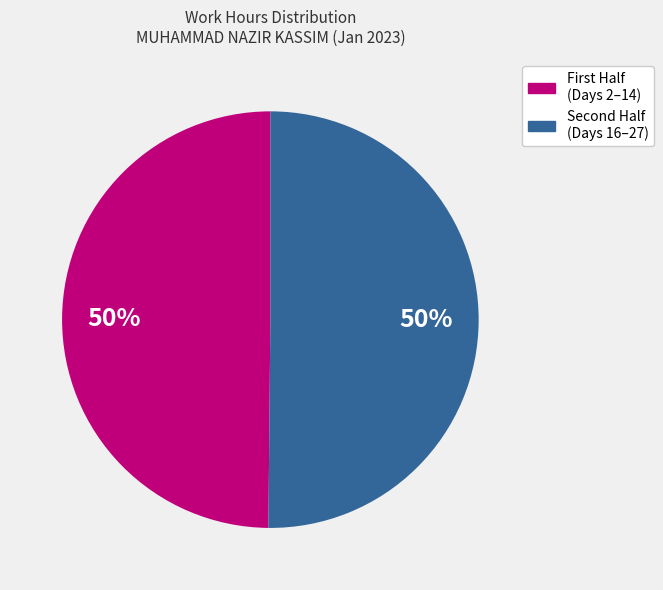

To the nearest percent, what is the average slice percentage?

50%